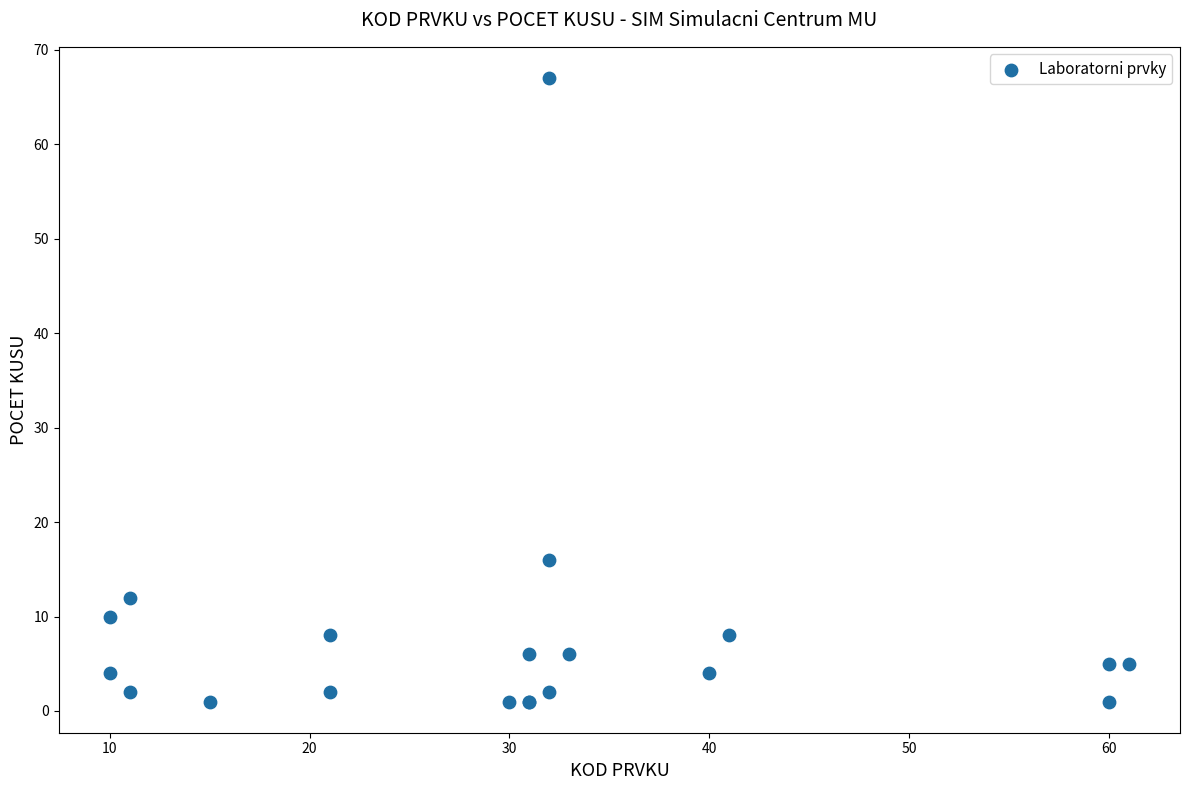

What Y value in the scatter plot is closest to 34?

16